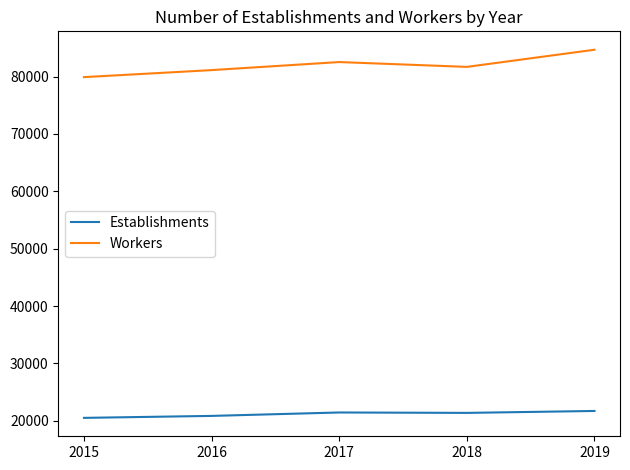

At which label does Workers reach its minimum?

2015